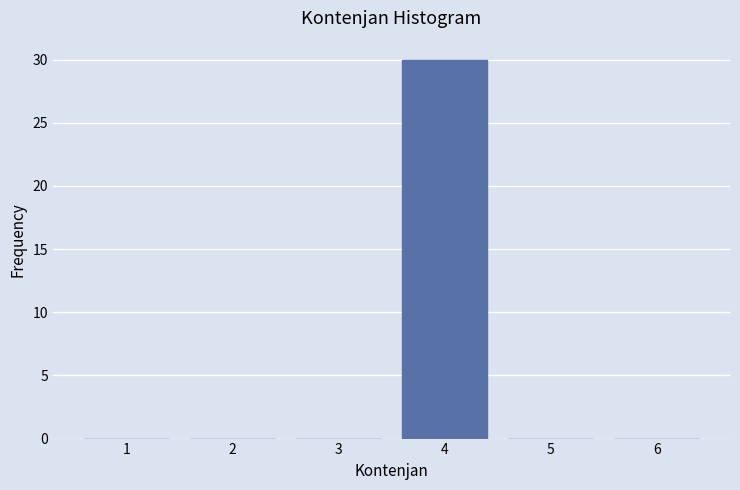

Reading left to right, list all the values displayed in this chart.

1=0	2=0	3=0	4=30	5=0	6=0